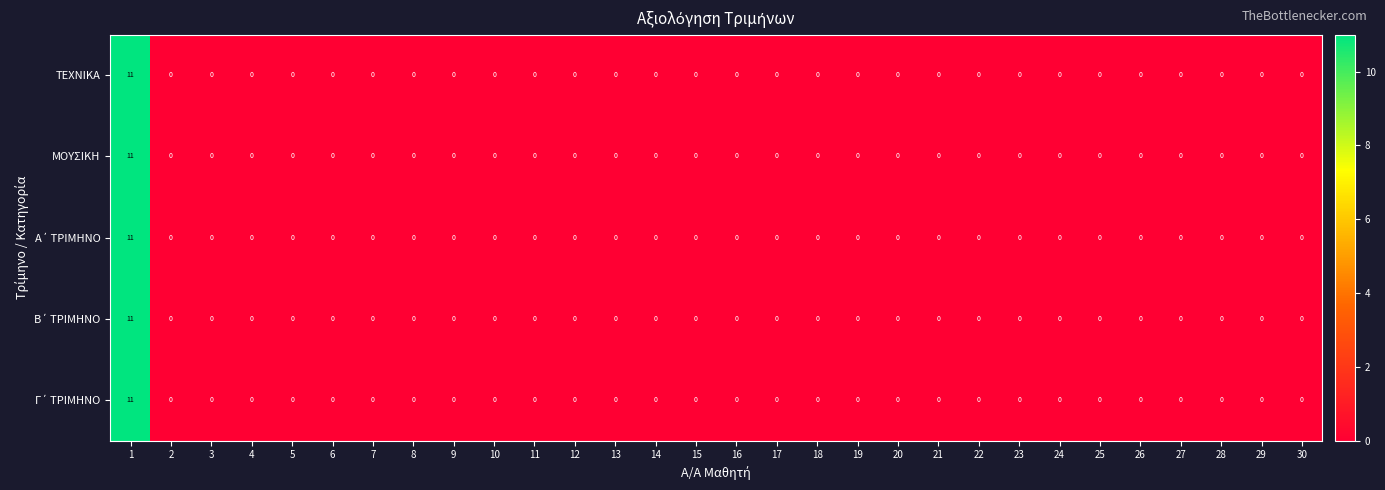

What is the difference between the maximum and minimum values in the ΜΟΥΣΙΚΗ series?

11